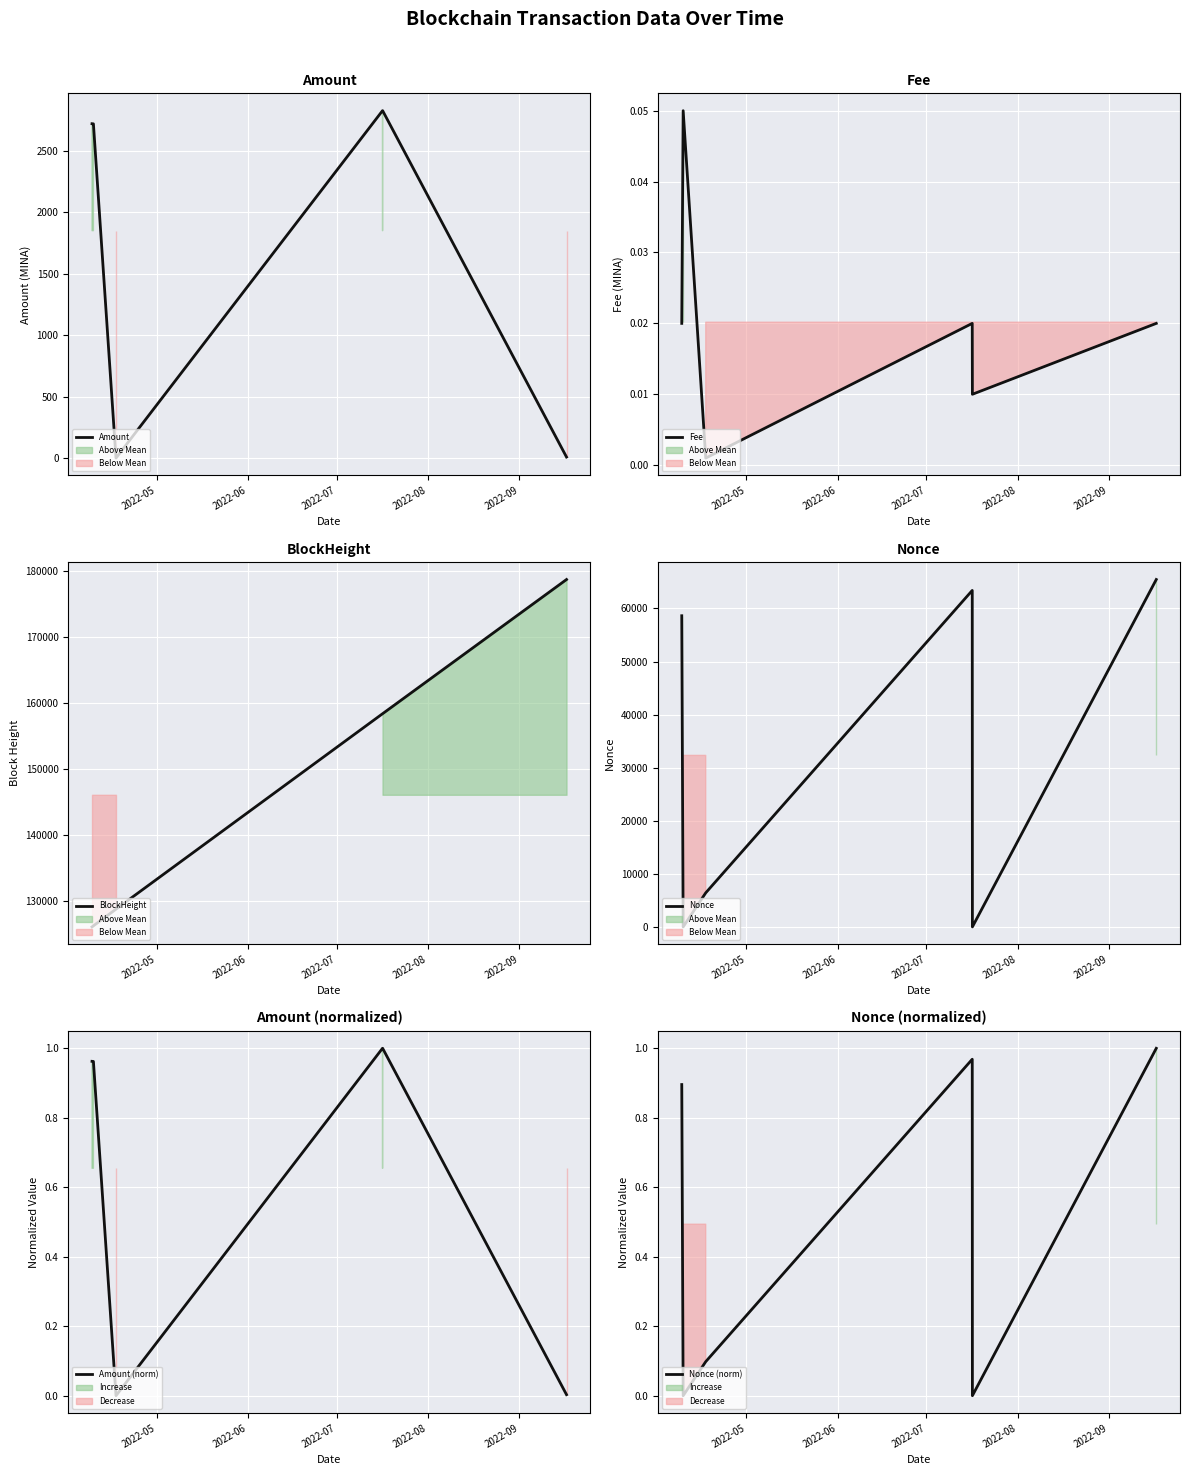

What is the maximum value shown in the chart?

178720.0